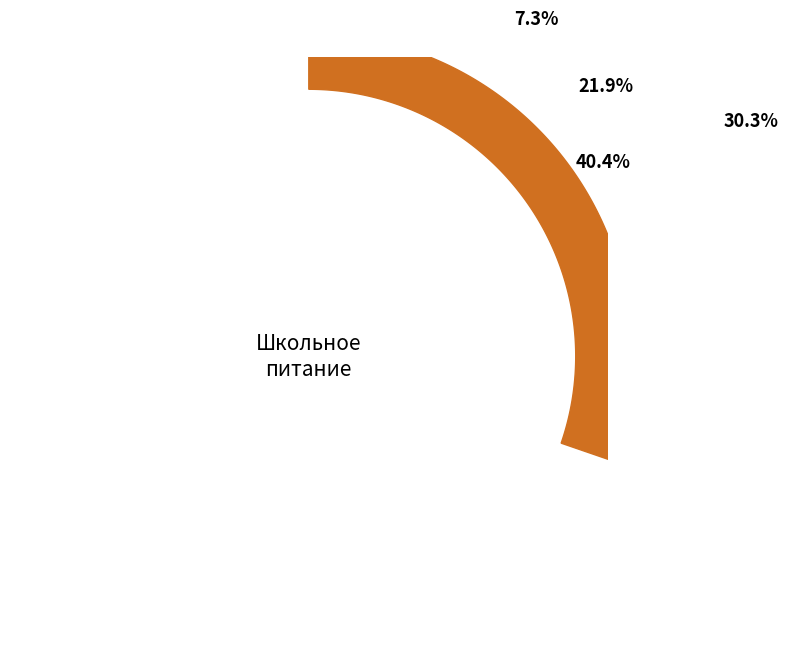

Does 1 блюдо represent more than half of the total?

No